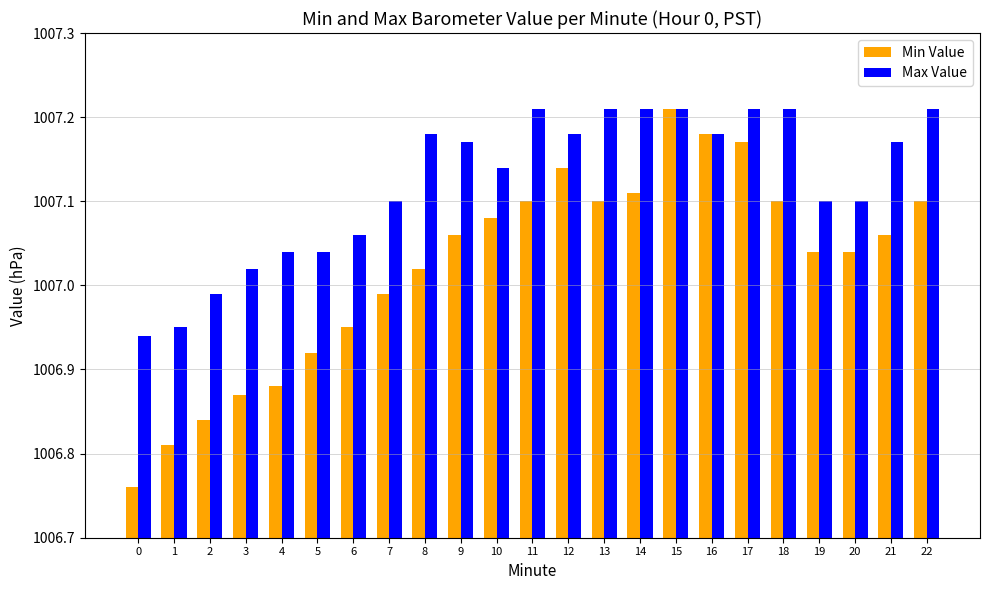

Between 0 and 11, which series saw the biggest shift?

Min Value